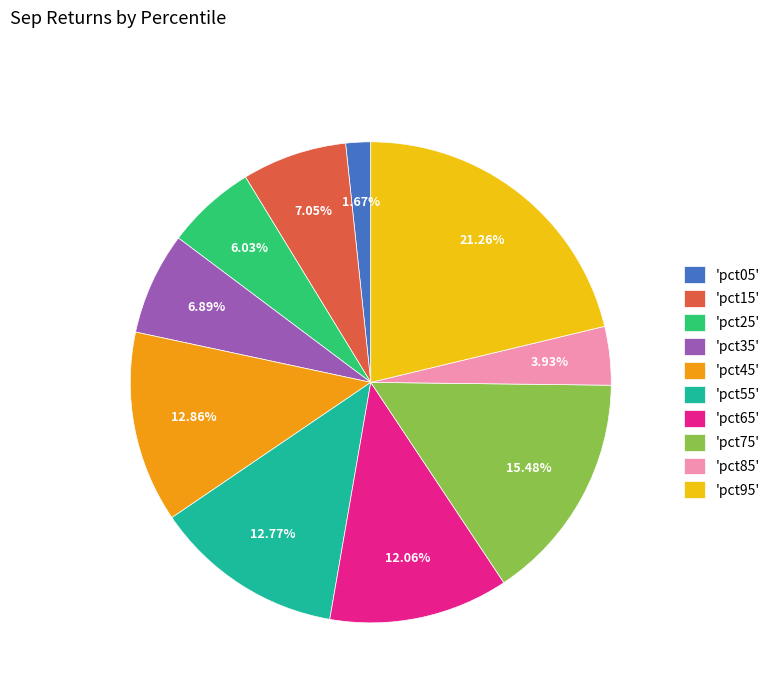

Which has a higher value, 'pct05' or 'pct35'?

'pct35'